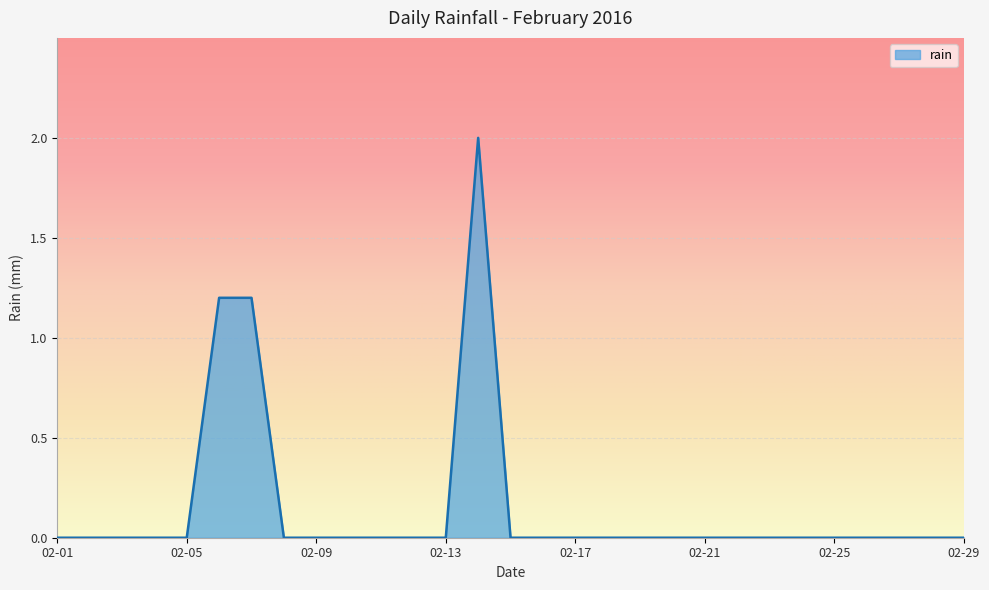

Reading left to right, list all the values displayed in this chart.

0.0	0.0	0.0	0.0	0.0	1.2	1.2	0.0	0.0	0.0	0.0	0.0	0.0	2.0	0.0	0.0	0.0	0.0	0.0	0.0	0.0	0.0	0.0	0.0	0.0	0.0	0.0	0.0	0.0